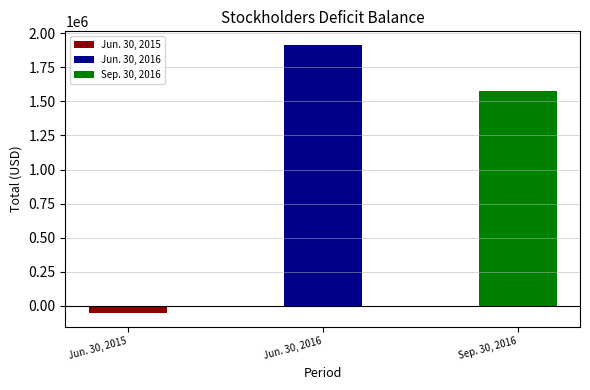

Which label corresponds to the smallest value in the chart?

Jun. 30, 2015